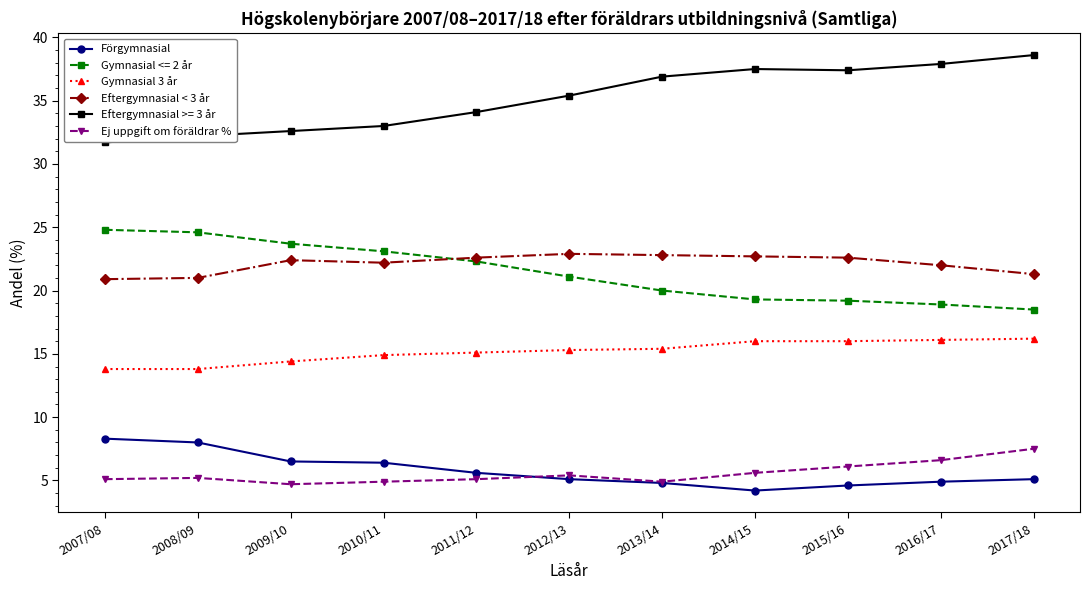

Is it true that Eftergymnasial < 3 år equals 22.6 at 2011/12?

True